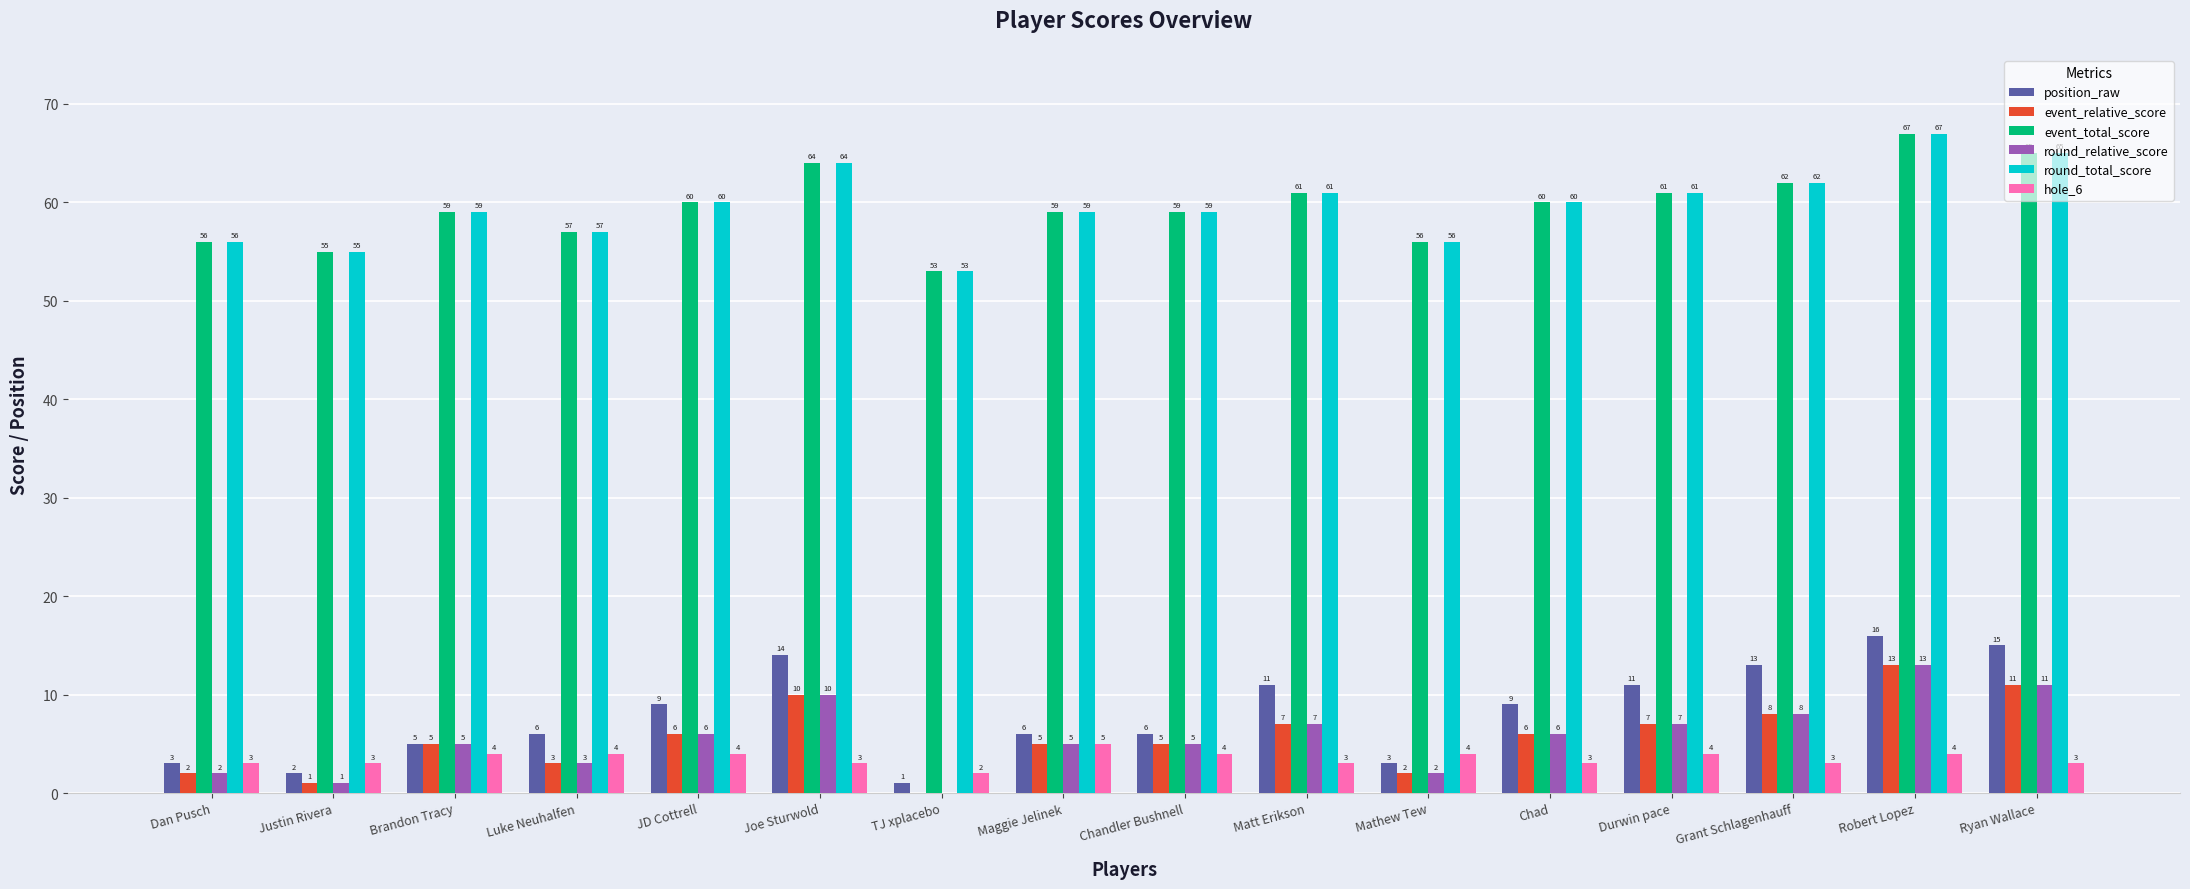

What is the difference between the highest and lowest values at Chad?

57